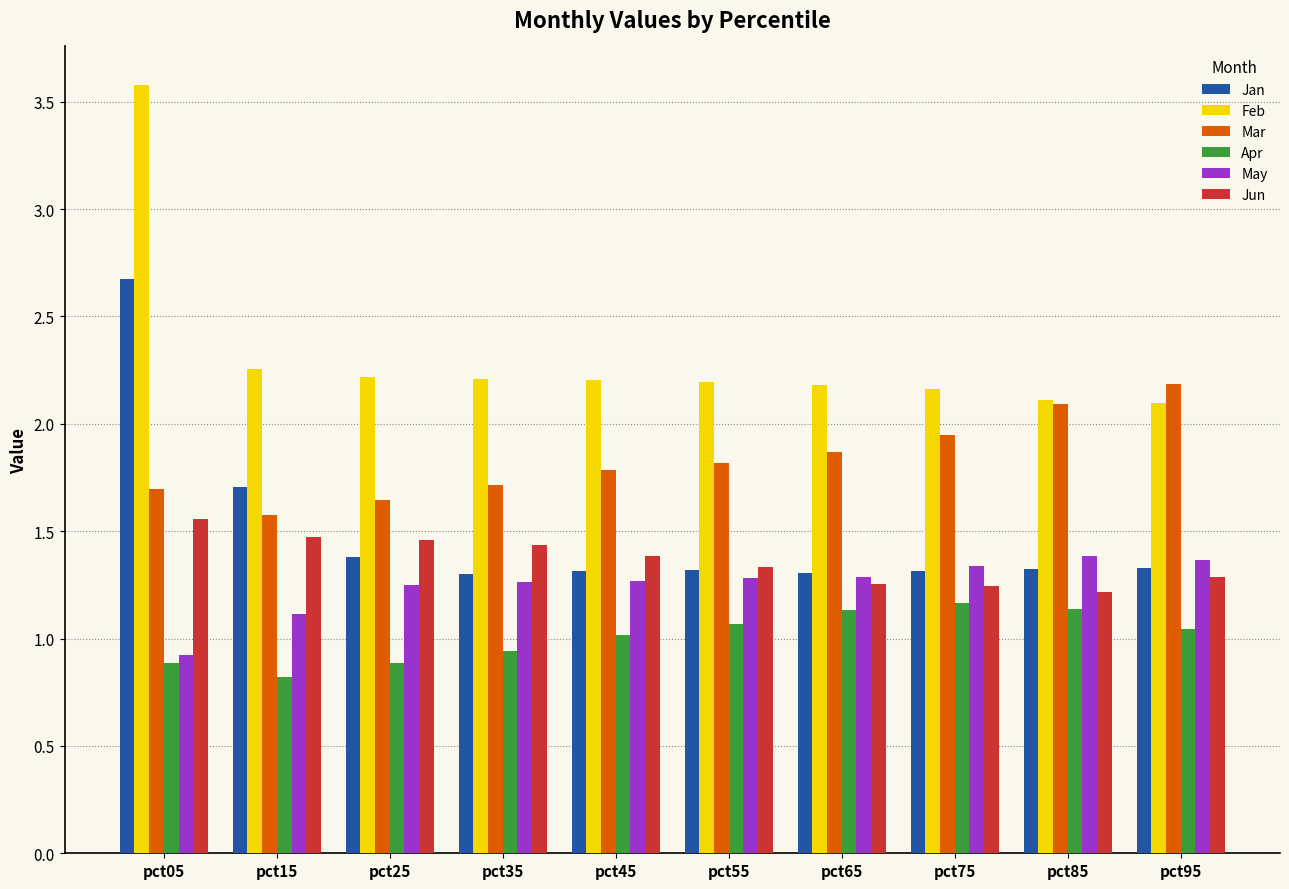

What is the sum of the Jun values at pct25 and pct15?

2.9